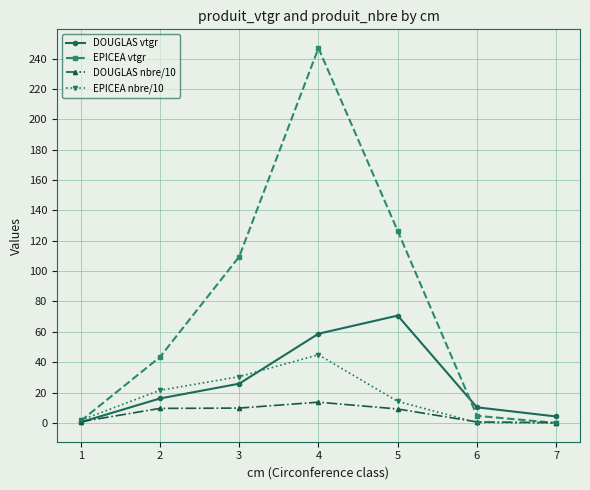

Which series has the largest range (max minus min)?

EPICEA vtgr